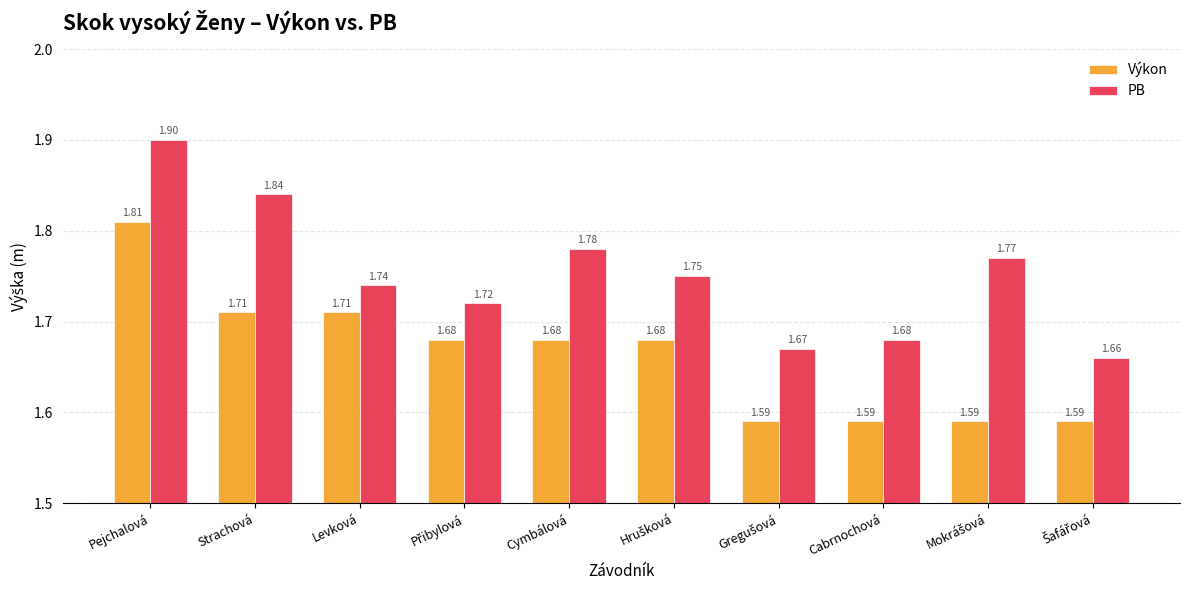

What is the sum of all PB values?

17.5